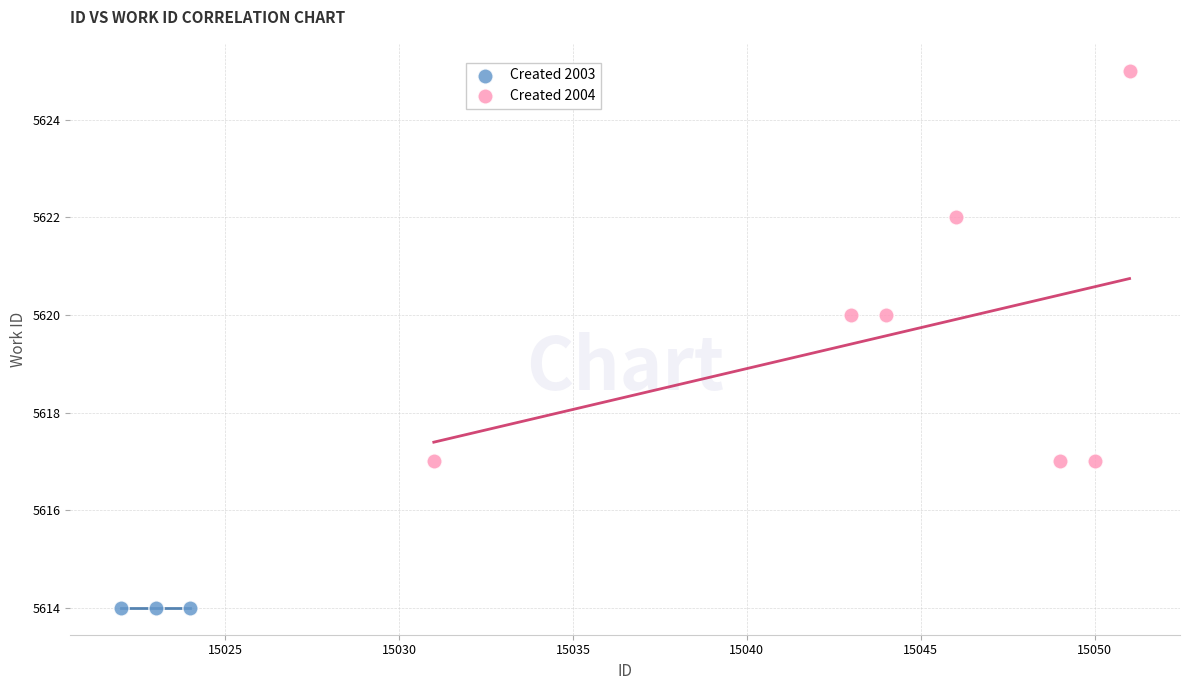

Which series contains the highest Y value?

Created 2004